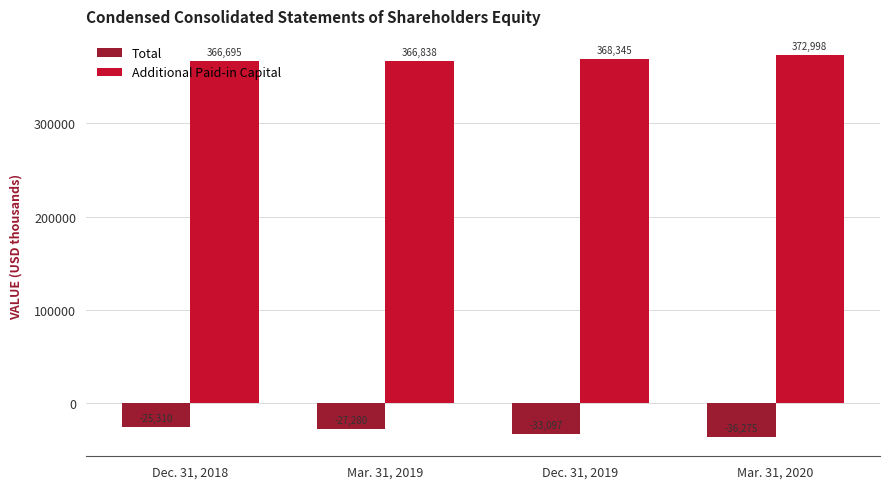

What is the lowest value of the Additional Paid-in Capital series?

366695